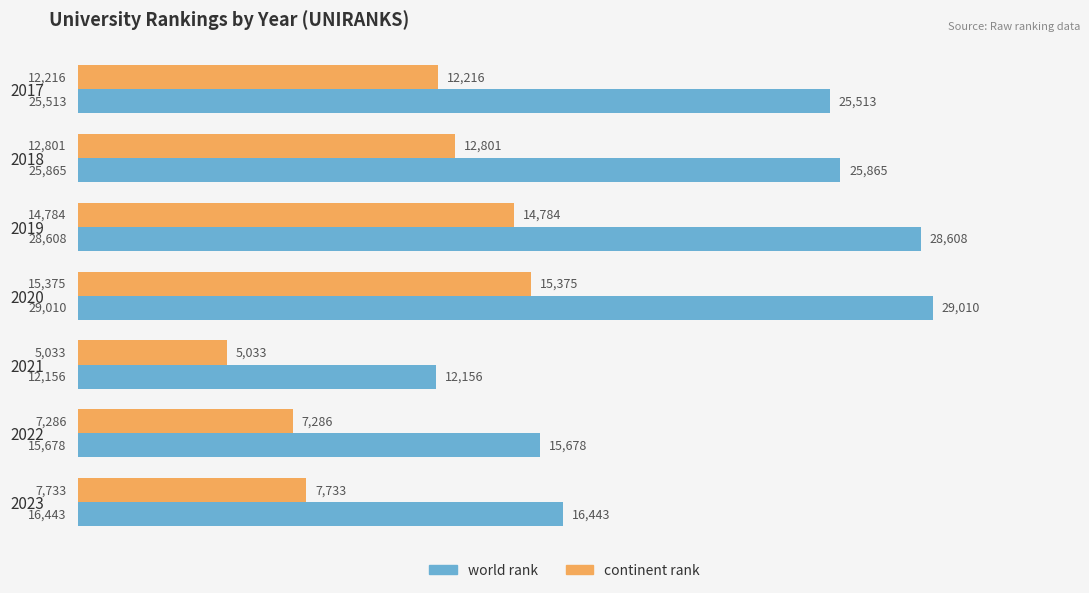

Which series has the widest spread of values?

world rank